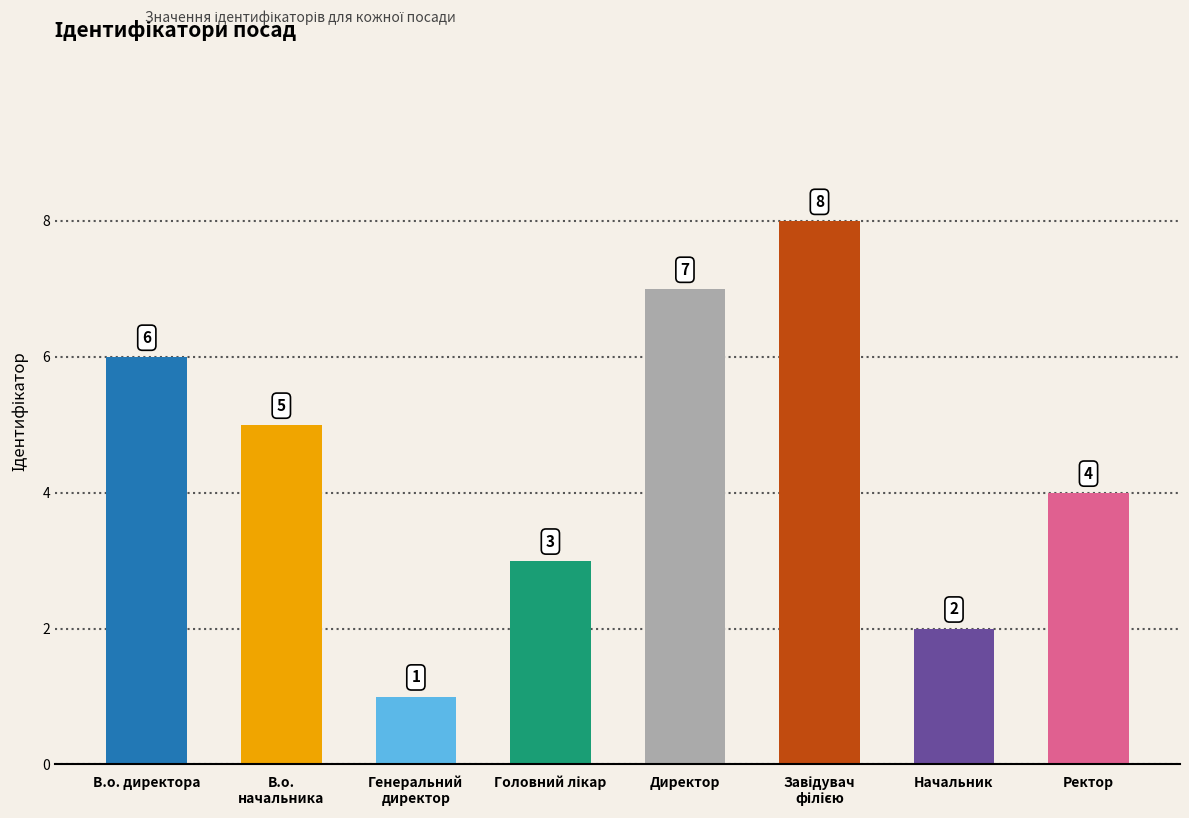

Count the number of categories in the chart.

8